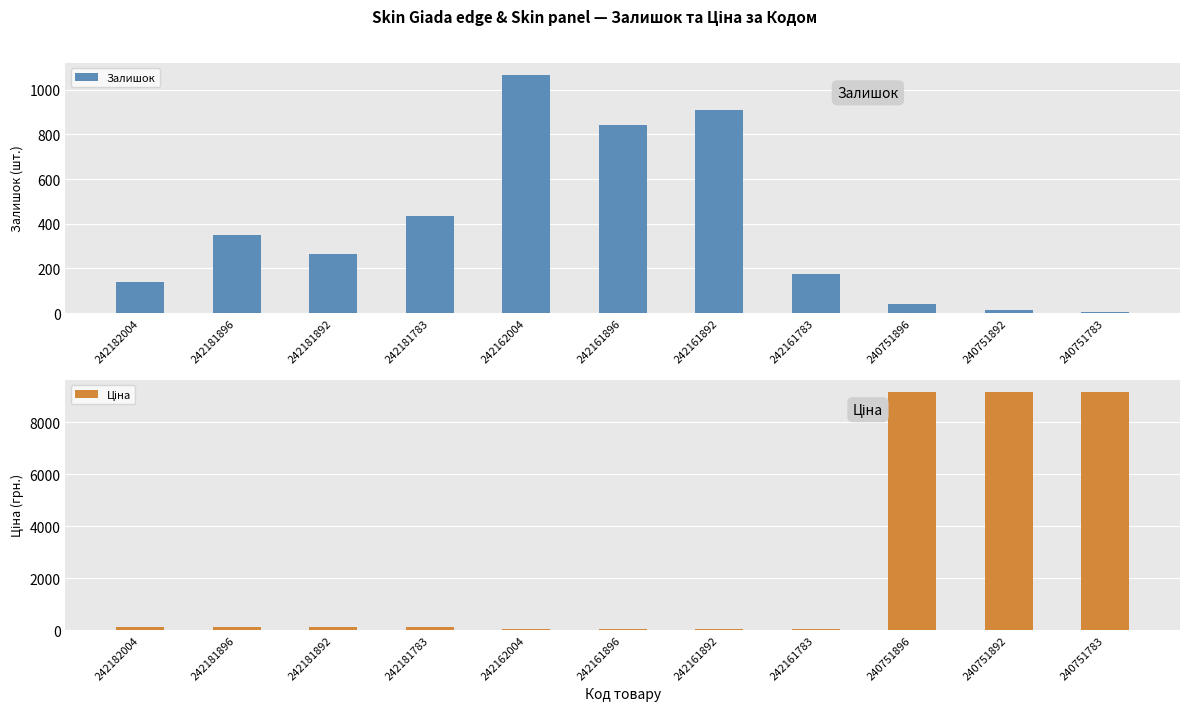

What is the difference between the highest and lowest values at 242181783?

324.3